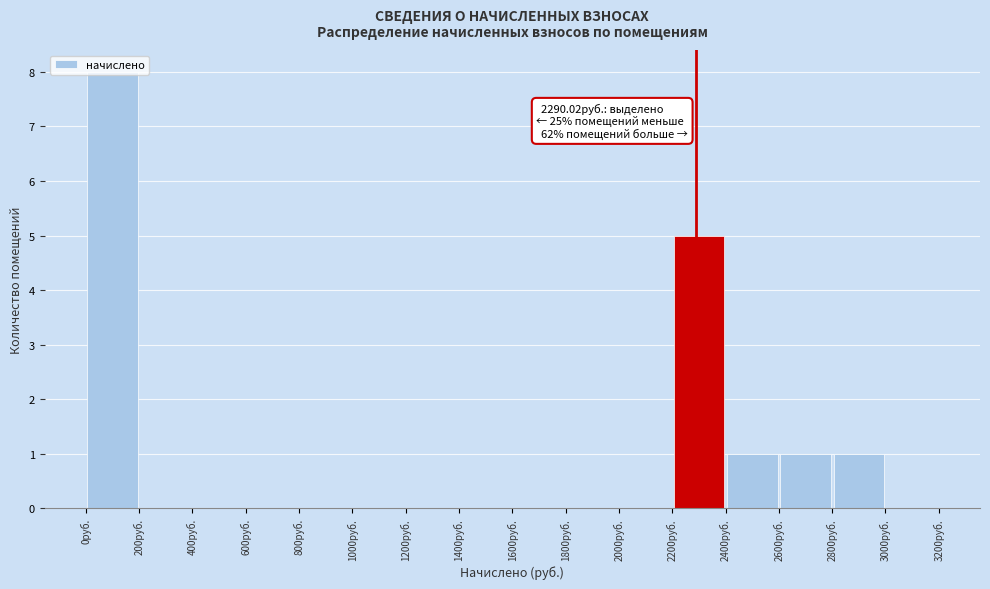

Over which range of the x-axis is the bar tallest?

0 to 200